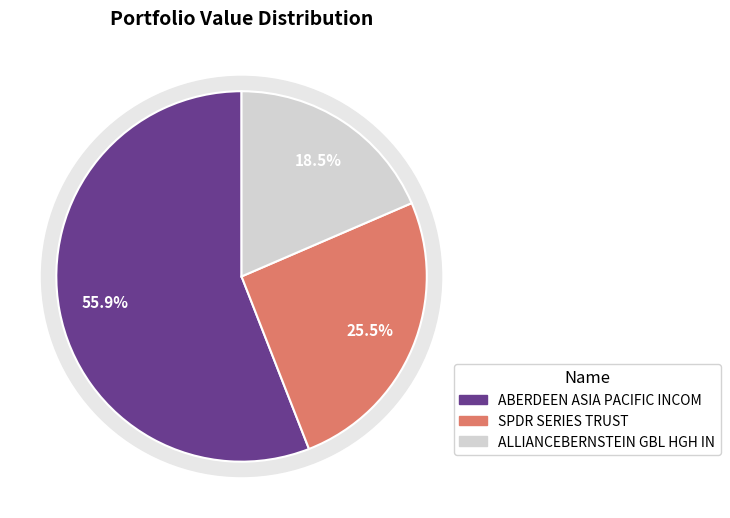

Between ALLIANCEBERNSTEIN GBL HGH IN and SPDR SERIES TRUST, which is larger?

SPDR SERIES TRUST